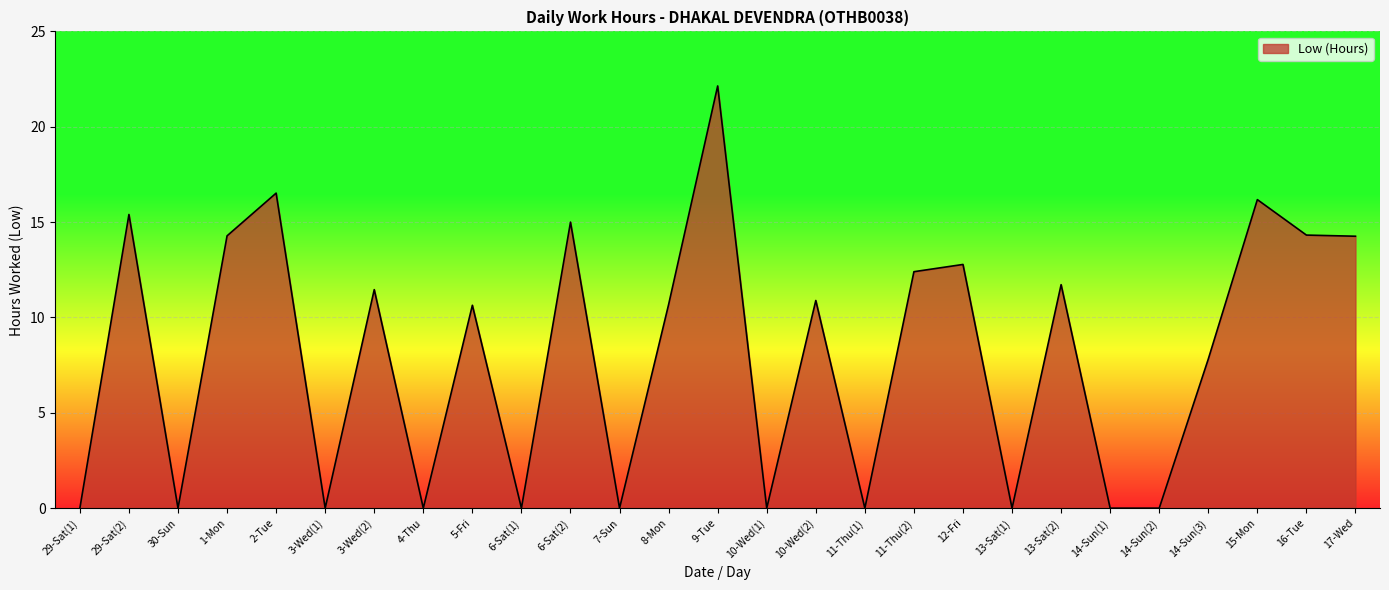

What is the difference between the maximum and minimum values?

22.1